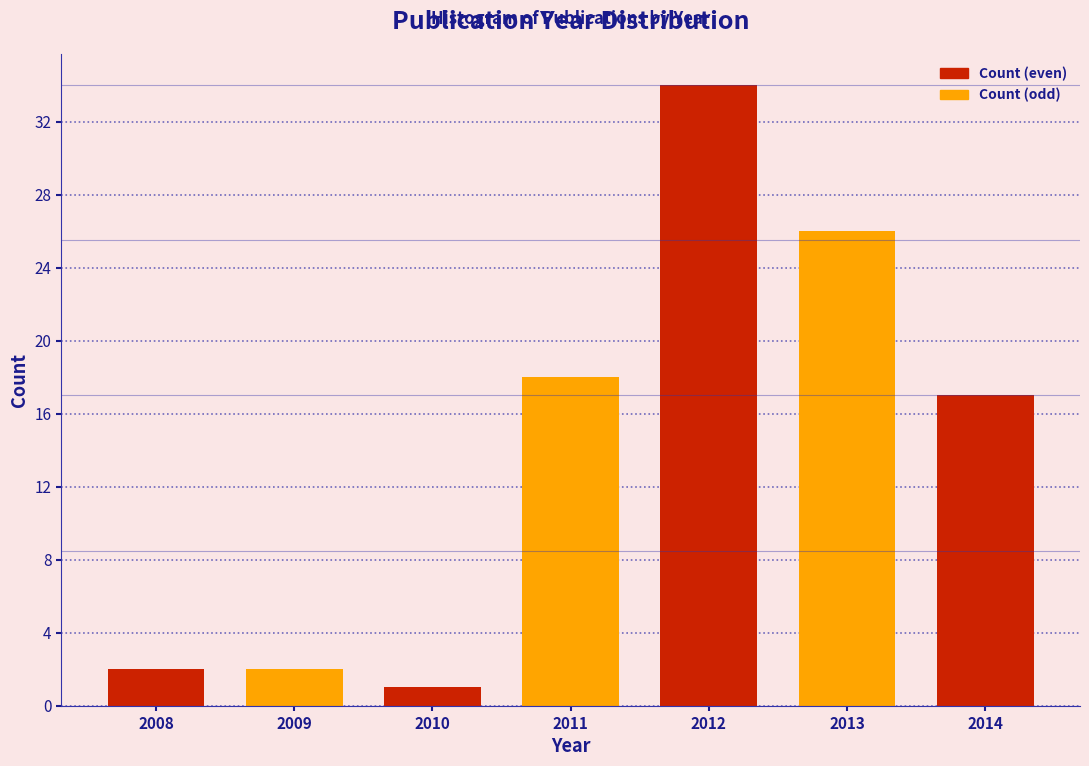

Reading left to right, list all the values displayed in this chart.

2008=2	2009=2	2010=1	2011=18	2012=34	2013=26	2014=17